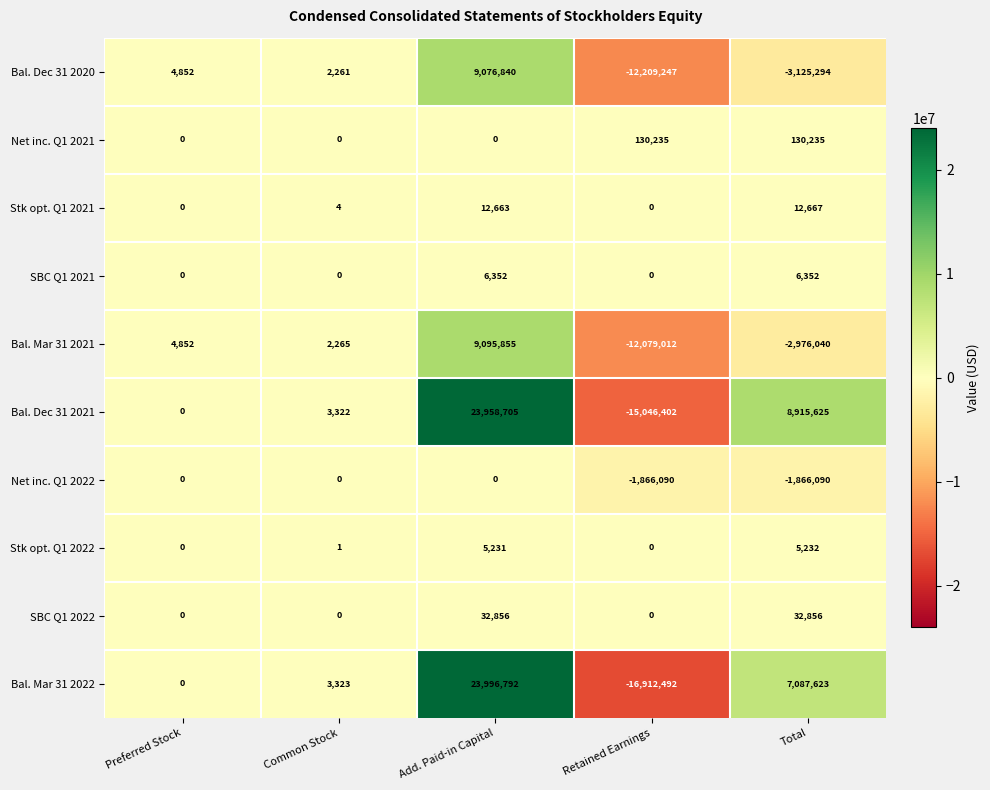

Count the number of data series in this chart.

10